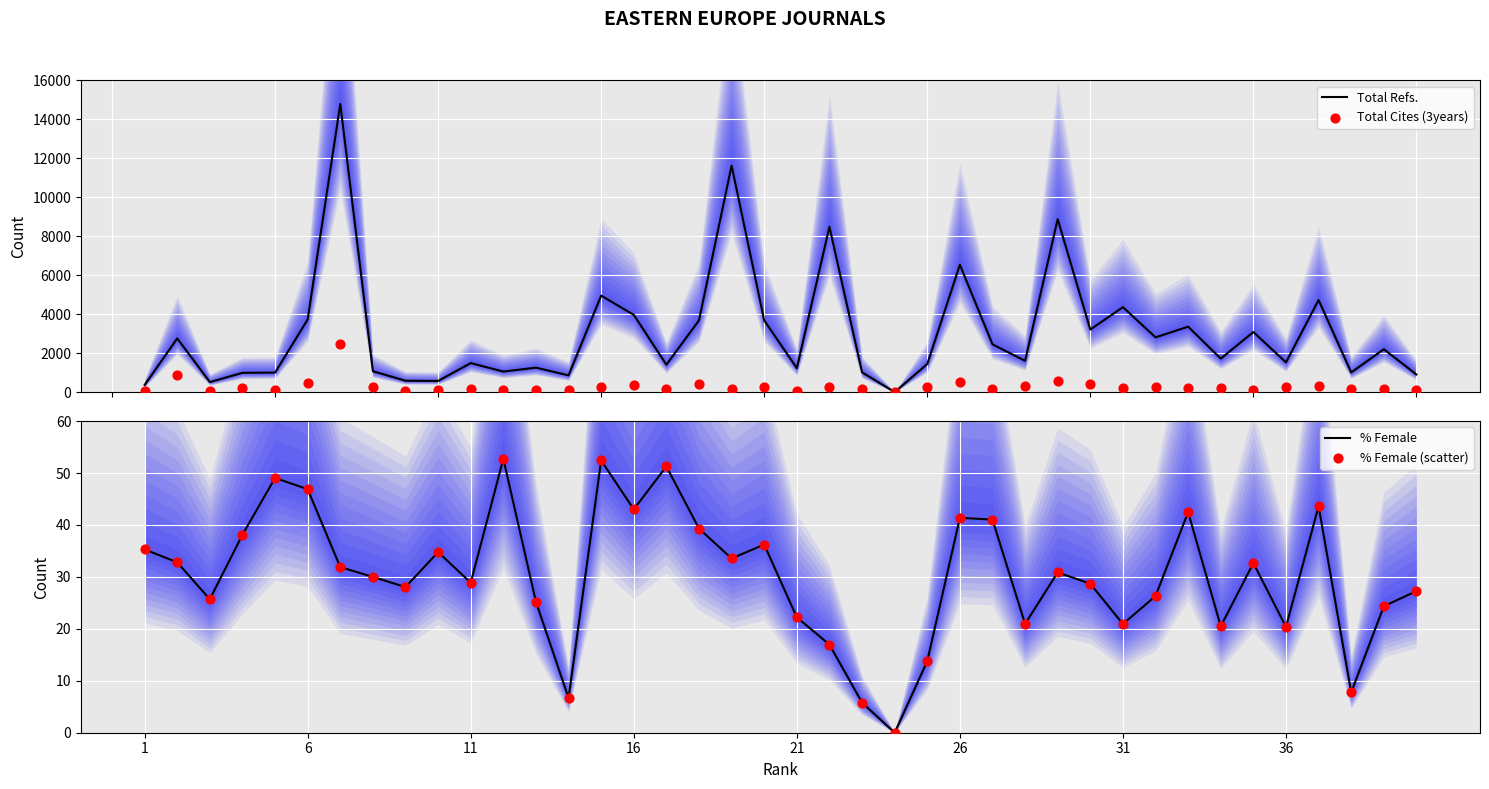

Which series has the largest Y range (max minus min)?

Total Refs.